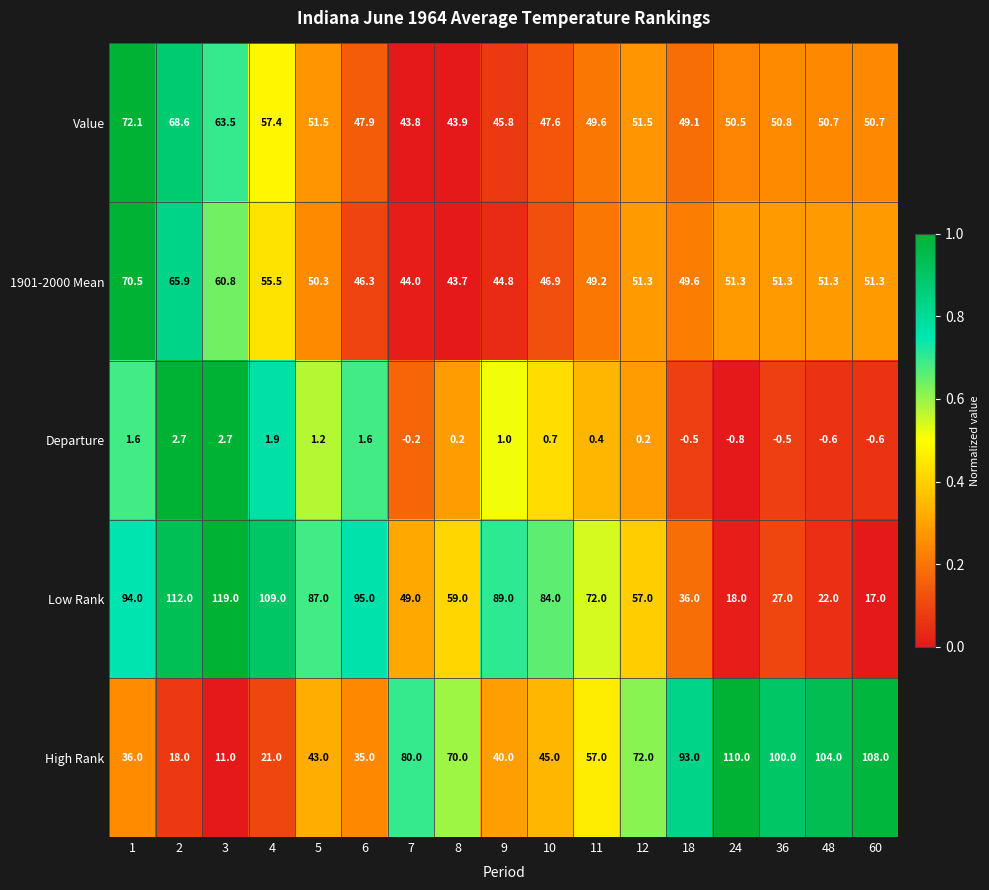

What is the total value across all series at 60?

226.4